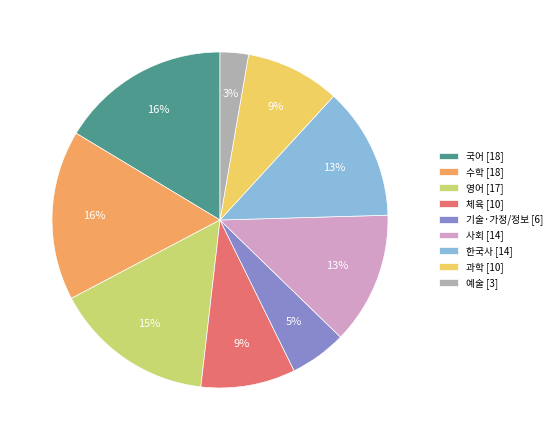

Approximately how many times larger is the value at 한국사 [14] compared to 수학 [18]?

0.8